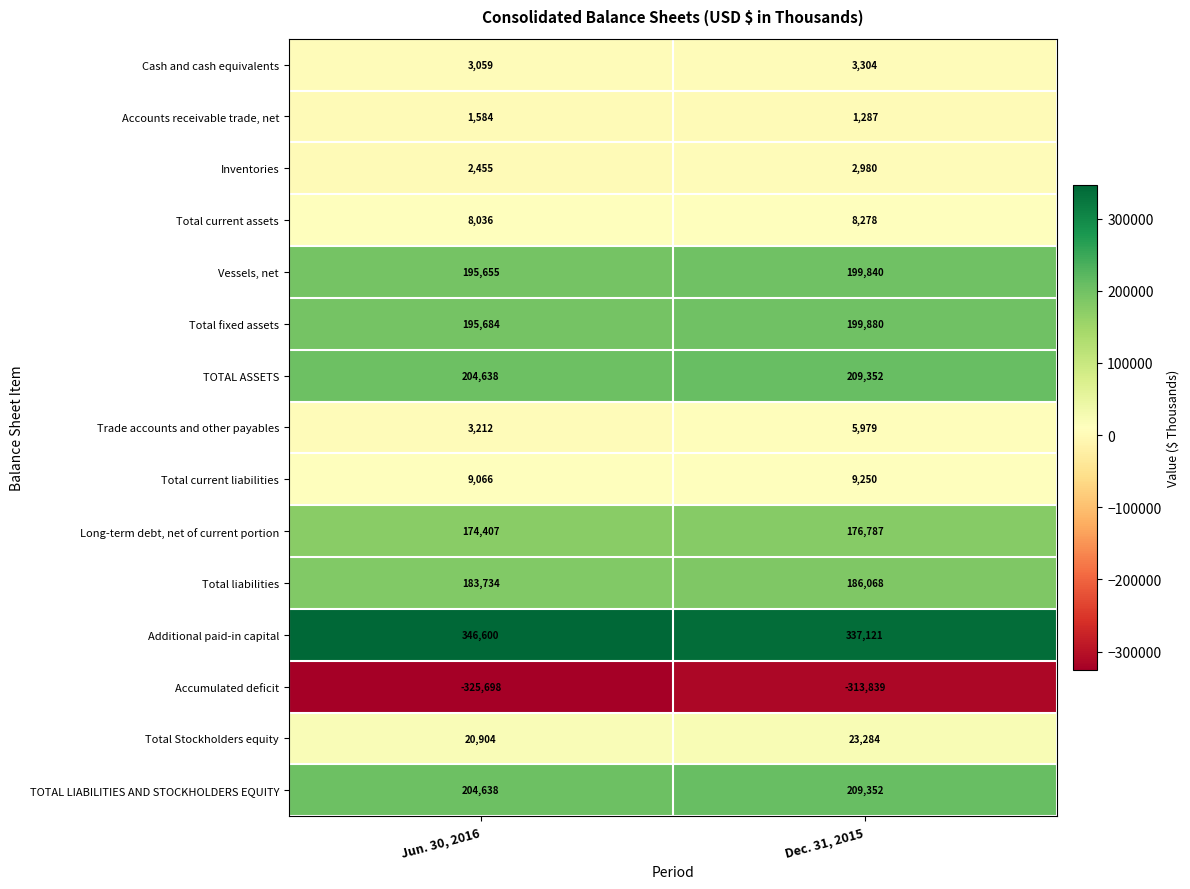

What is the difference between the maximum and minimum values in the Inventories series?

525